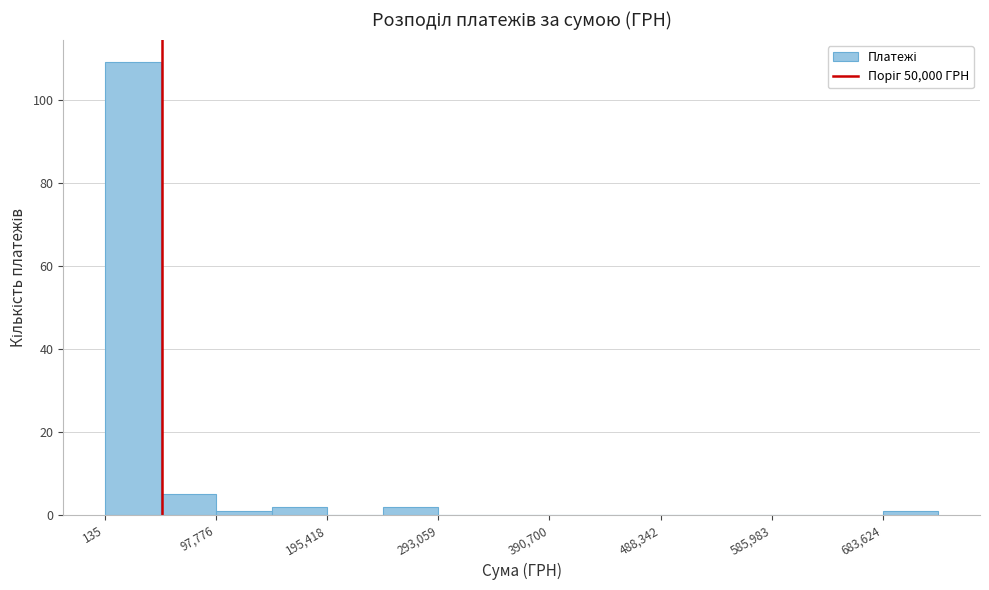

Reading left to right, list every bar in this chart as the range it spans on the x-axis followed by its height. Neither the bar edges nor the heights are printed on the chart, so give them approximately, as read against the axes.

0 to 50000: 110
50000 to 100000: 6
100000 to 150000: under 2
150000 to 200000: 2
200000 to 240000: 0
240000 to 290000: 2
290000 to 340000: 0
340000 to 390000: 0
390000 to 440000: 0
440000 to 490000: 0
490000 to 540000: 0
540000 to 590000: 0
590000 to 630000: 0
630000 to 680000: 0
680000 to 730000: under 2